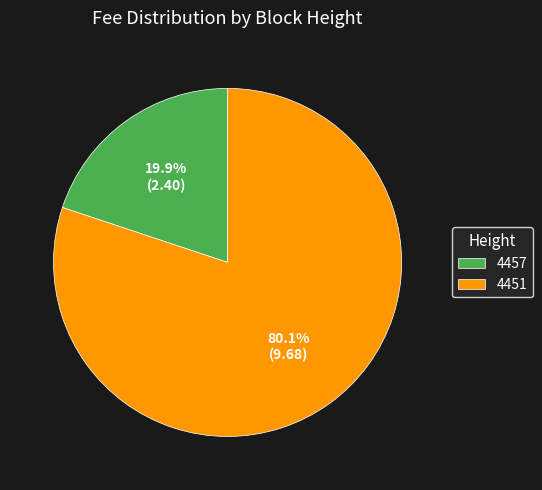

Count the number of slices in the pie.

2